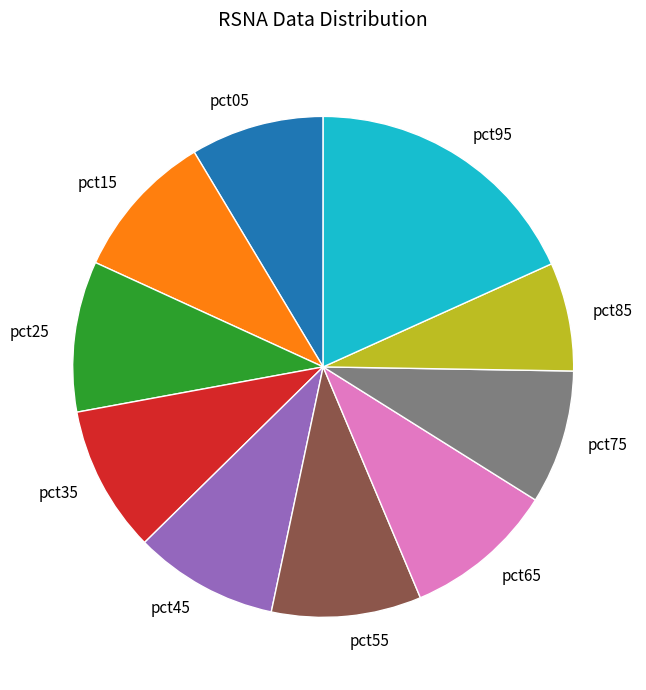

Is pct25 the majority of the pie?

No